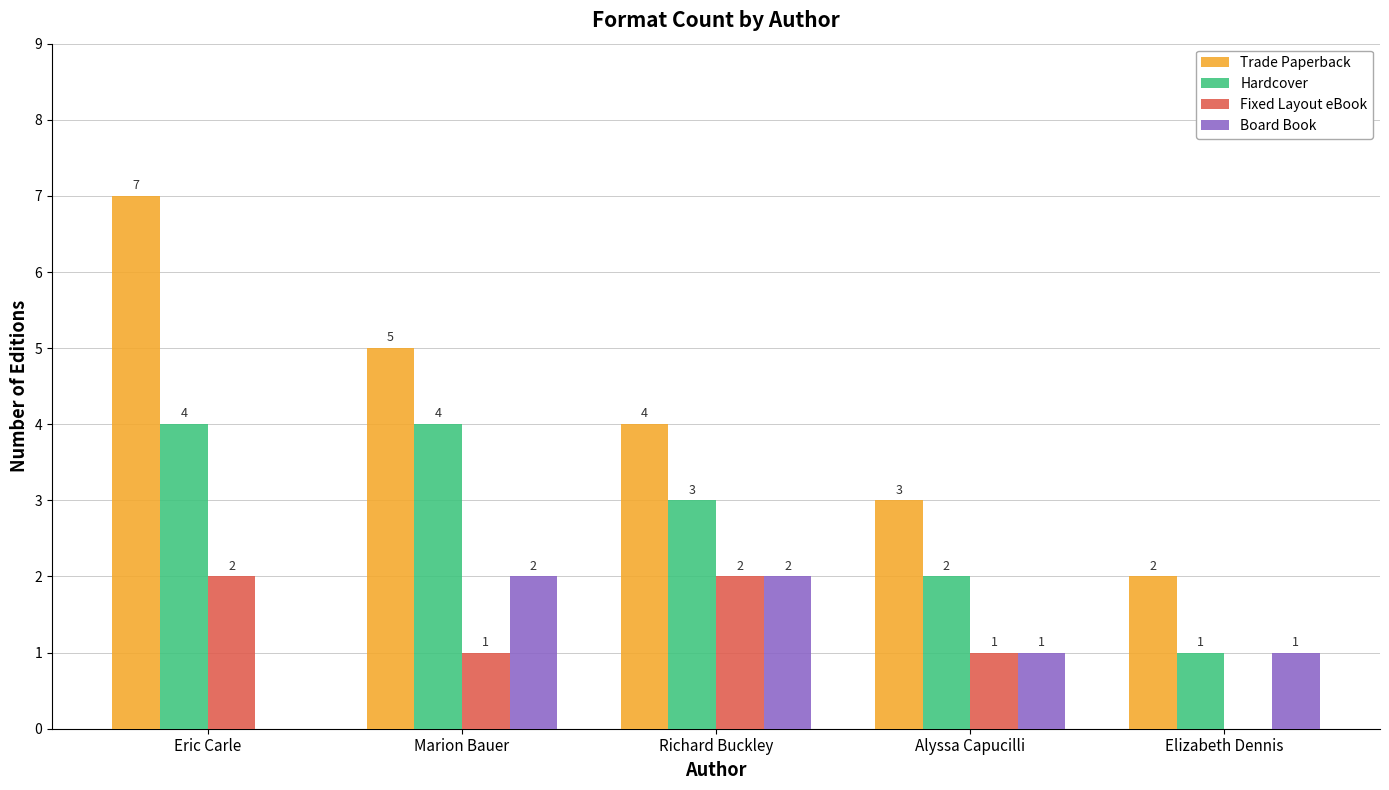

How many Trade Paperback values are between 3 and 5?

3